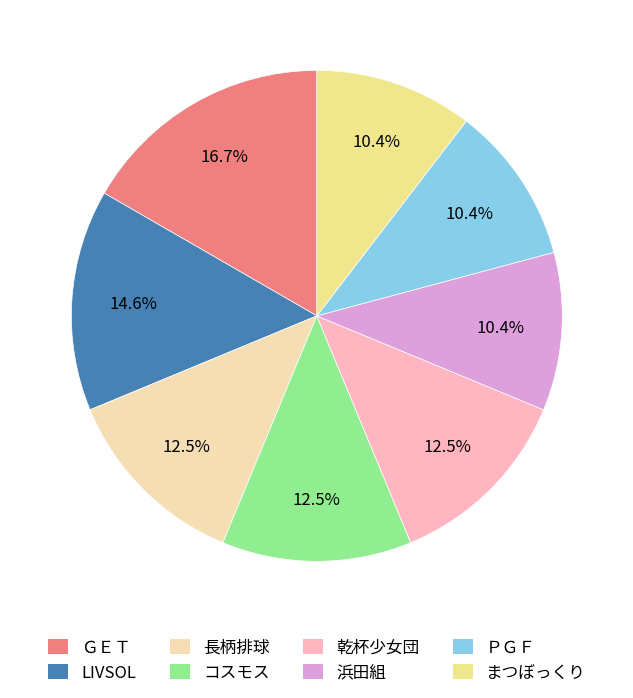

How many slices are in this pie chart?

8